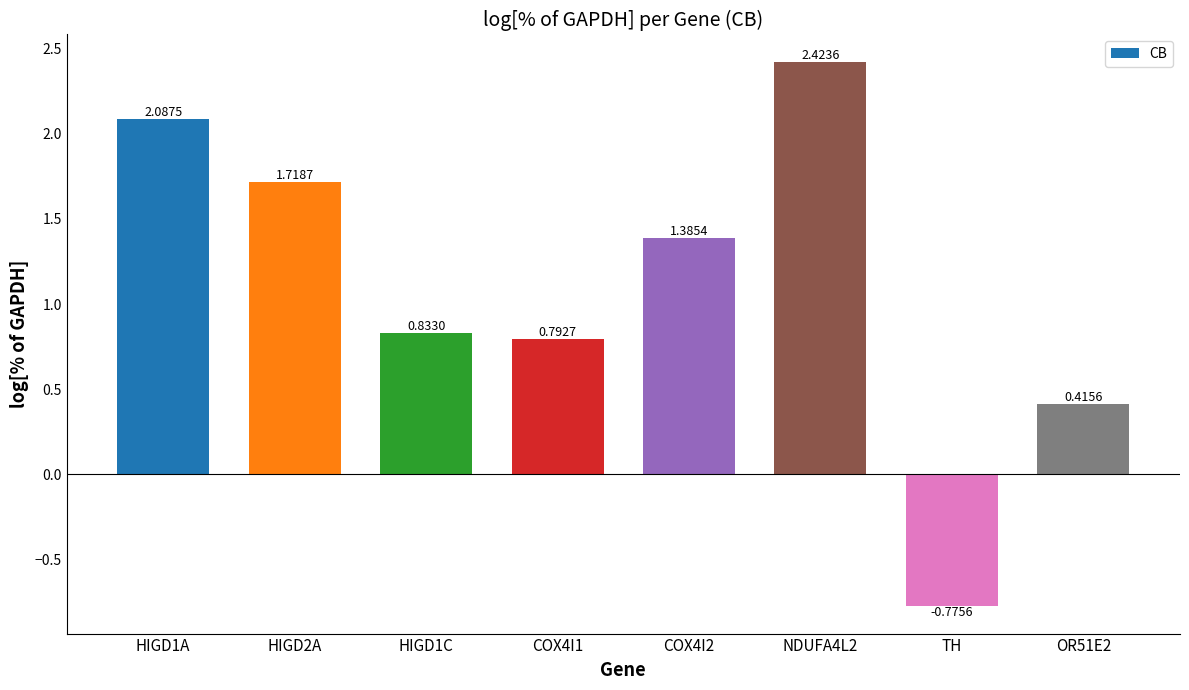

How many series are shown in this chart?

1